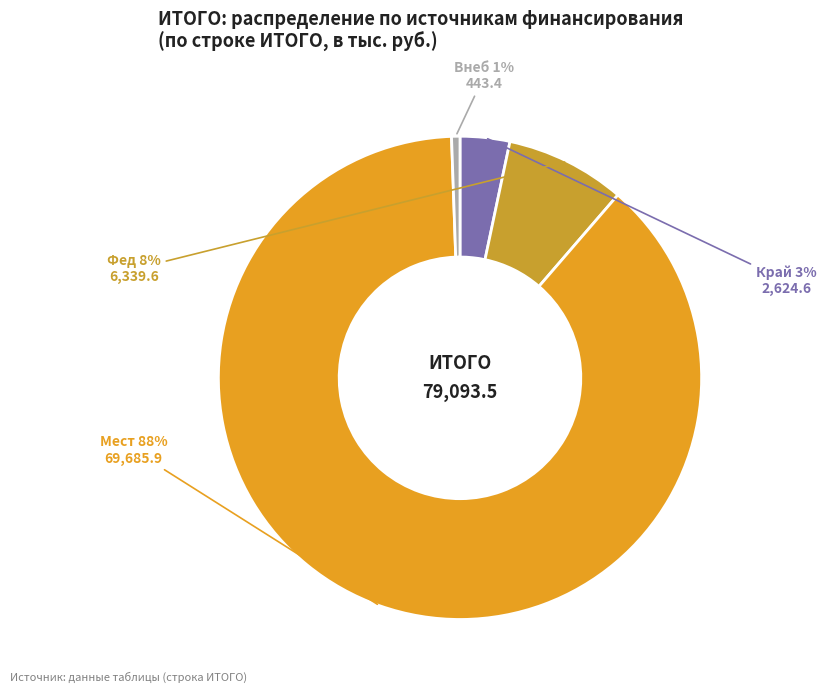

How many segments does this pie chart have?

4